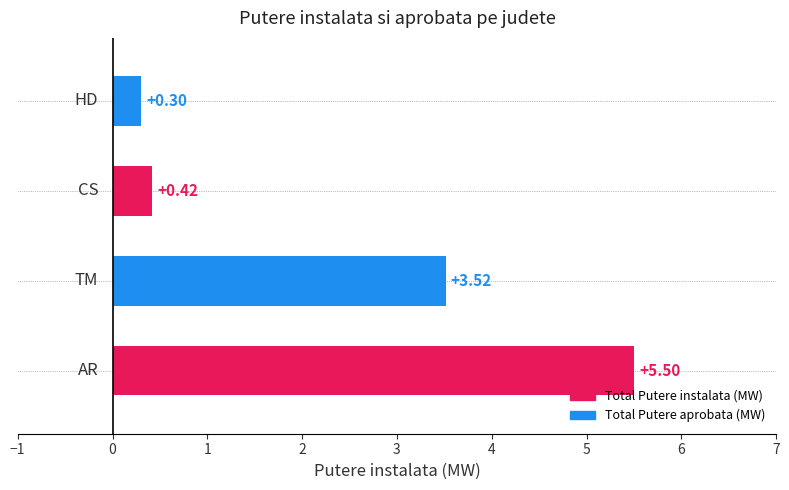

Is the value of Total Putere aprobata (MW) at TM greater than the value of Total Putere instalata (MW) at HD?

Yes